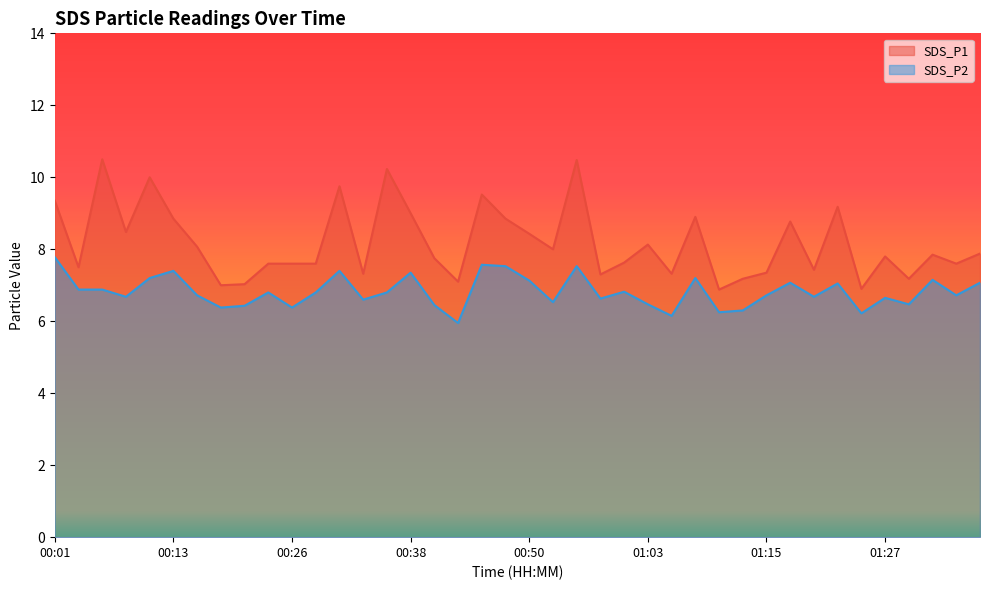

What is the lowest value of the SDS_P1 series?

6.9